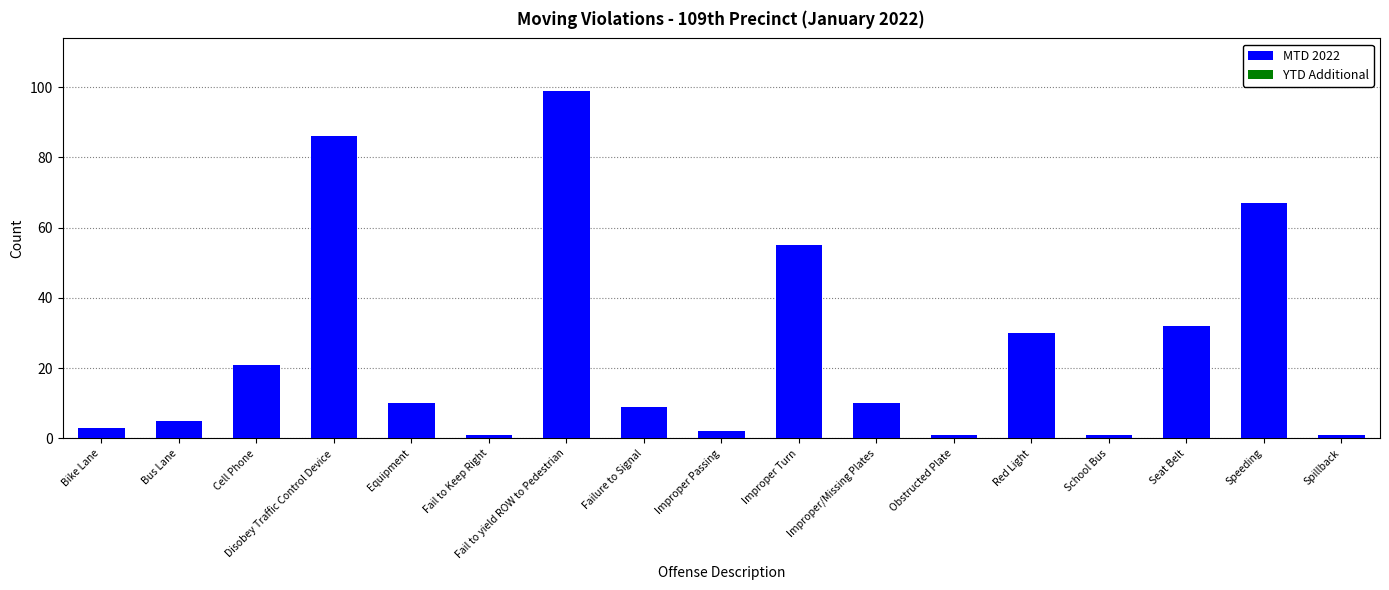

What is the change in value from Bike Lane to Equipment?

+7